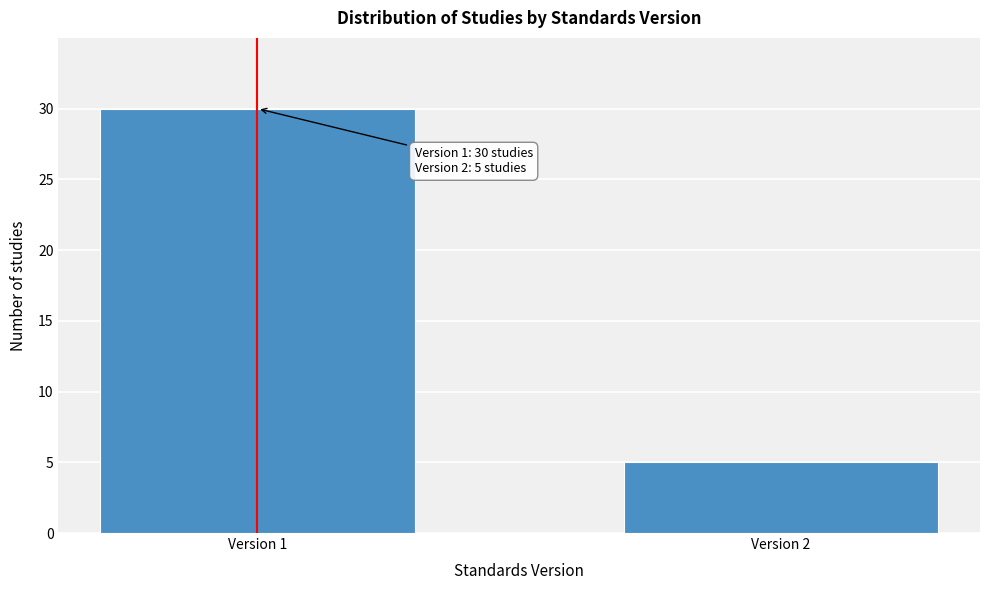

Reading left to right, transcribe all the data shown in this chart.

Version 1=30	Version 2=5